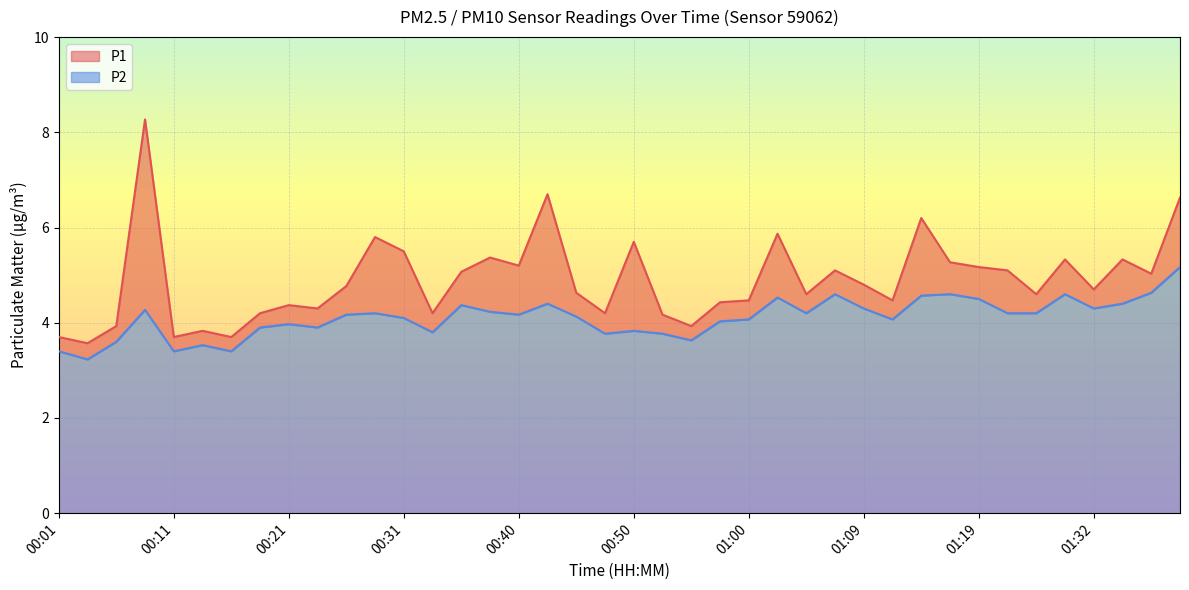

Rank the series at 00:28 from lowest to highest value.

P2, P1